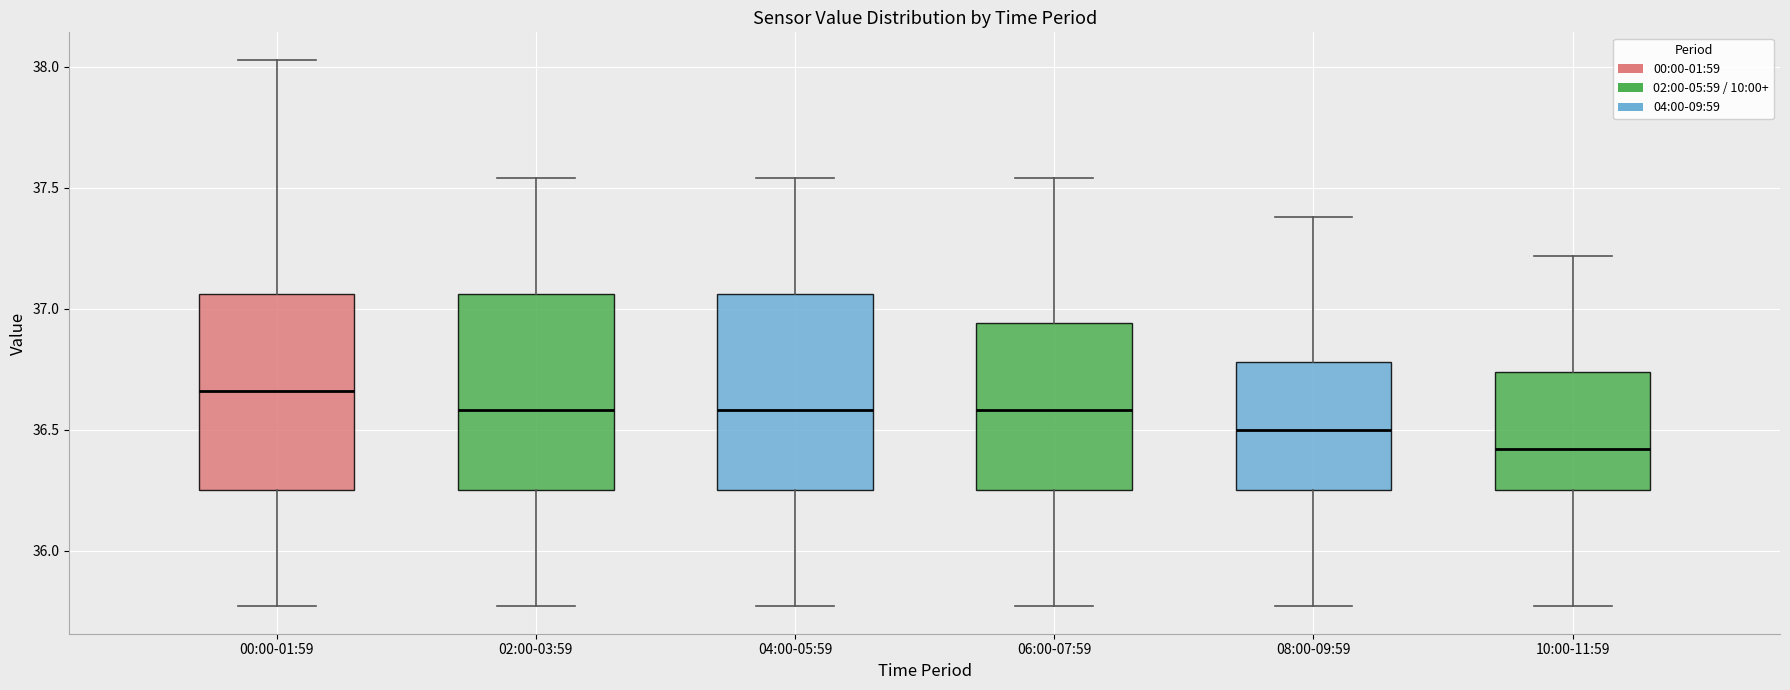

Which box's median line is the lowest?

10:00-11:59